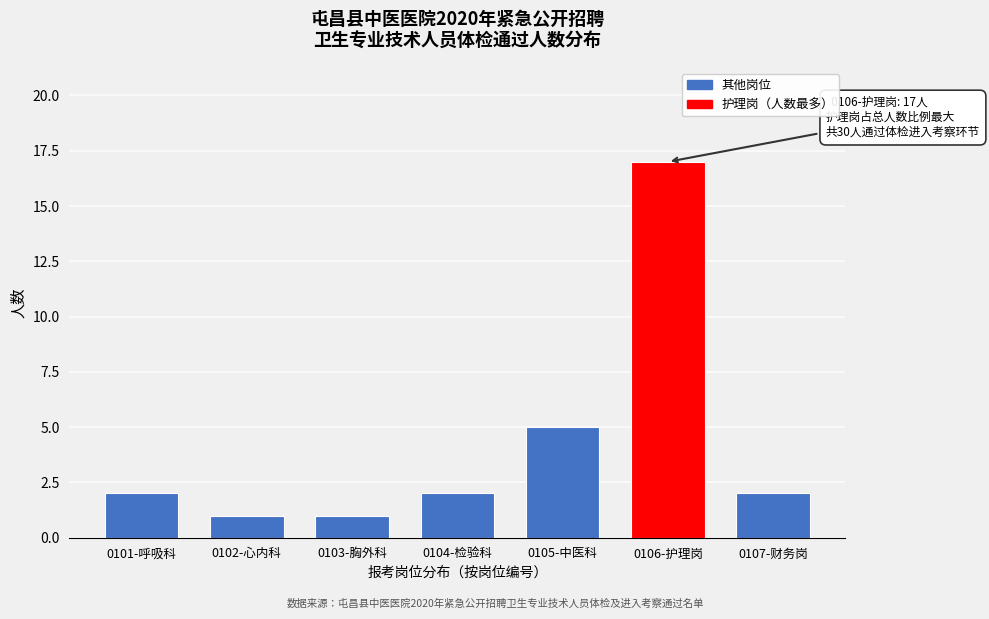

Reading right to left, list all the values displayed in this chart.

0107-财务岗=2	0106-护理岗=17	0105-中医科=5	0104-检验科=2	0103-胸外科=1	0102-心内科=1	0101-呼吸科=2